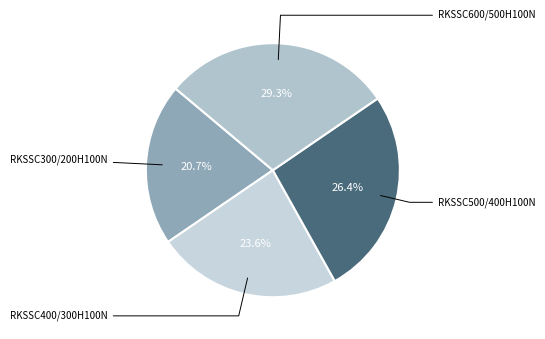

Which category has the biggest portion of the pie?

RKSSC600/500H100N